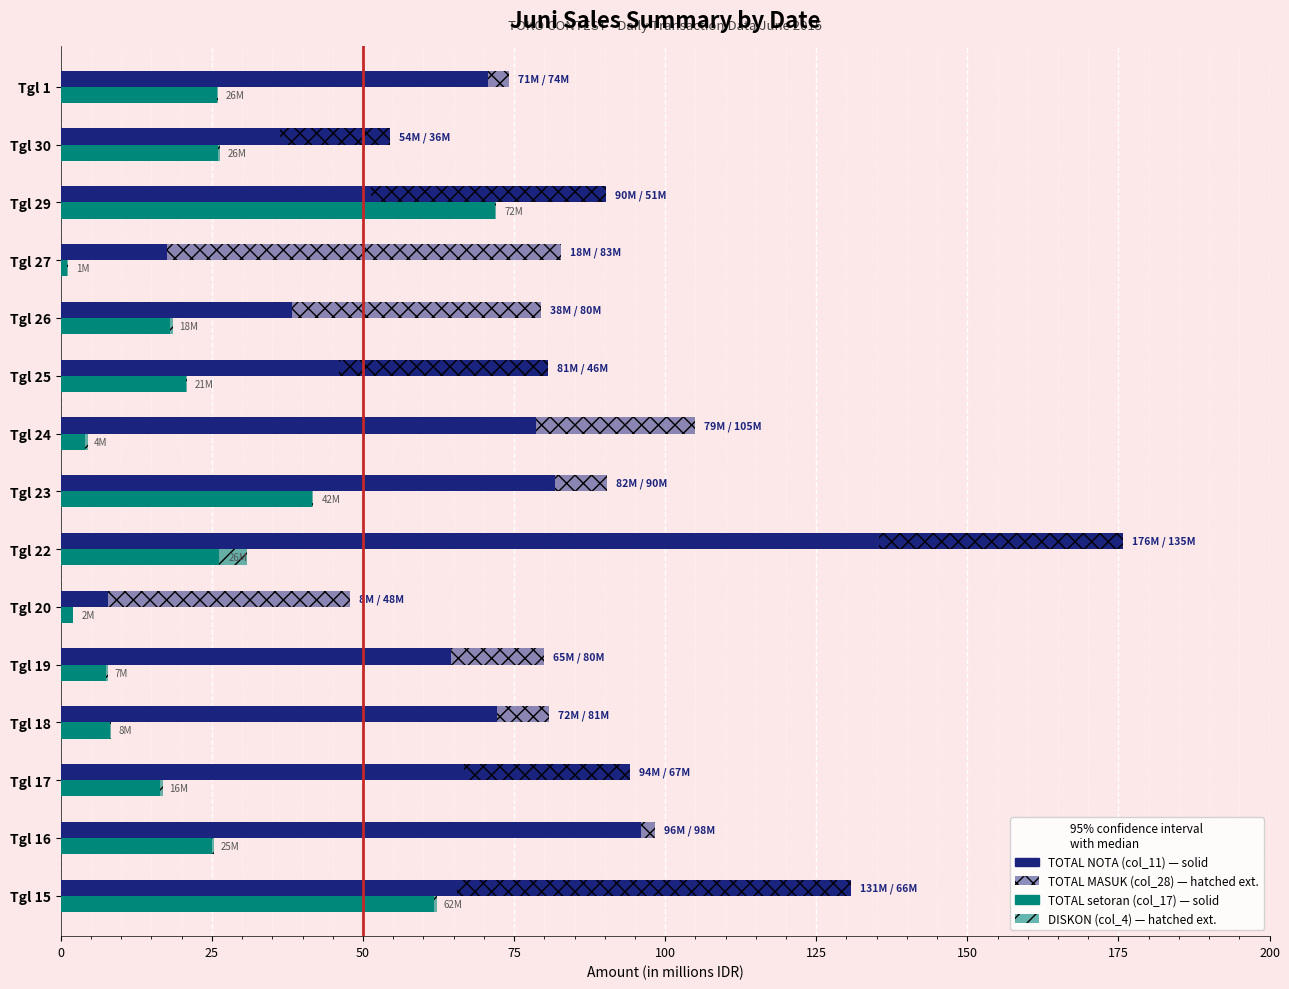

Reading left to right, transcribe all the data shown in this chart.

TOTAL NOTA (col_11): 130.7	95.9	94.1	72.1	64.6	7.9	175.8	81.8	78.6	80.6	38.2	17.6	90.1	54.5	70.7
TOTAL MASUK (col_28): -65.2	2.4	-27.5	8.7	15.4	39.9	-40.4	8.6	26.4	-34.6	41.3	65.1	-38.9	-18.2	3.4
TOTAL (col_17): 61.8	25.0	16.4	8.1	7.4	2.0	26.2	41.6	4.0	20.6	18.1	1.1	71.9	26.0	25.8
DISKON (col_4): 0.4	0.4	0.5	0.2	0.4	0.1	4.6	0.1	0.6	0.3	0.4	0.1	0.1	0.3	0.3